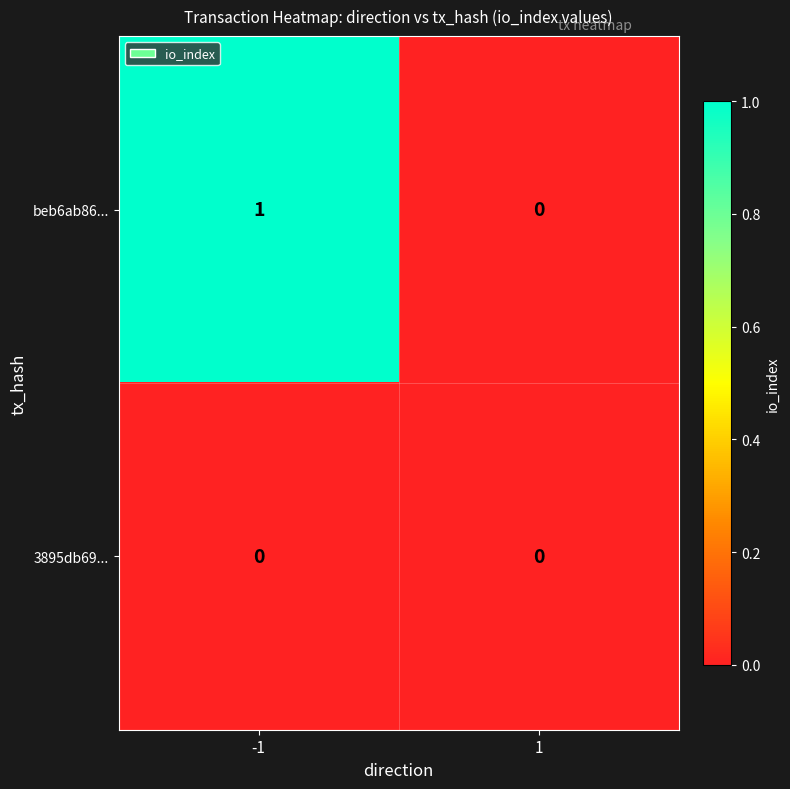

The value of beb6ab86... at 1 is 0. True or false?

True